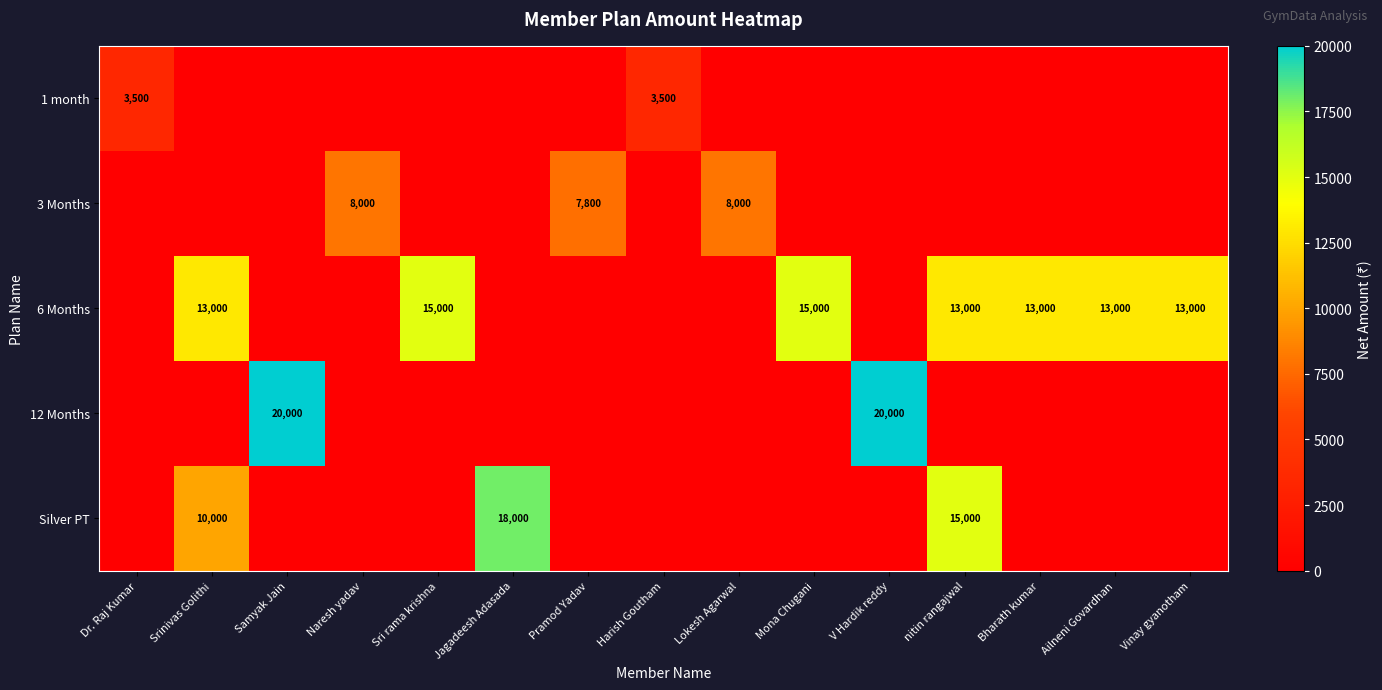

The 1 month series shows 1324 at Dr. Raj Kumar. True or false?

False